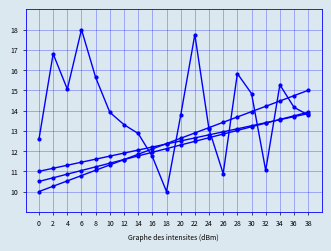

How many series are shown in this chart?

4